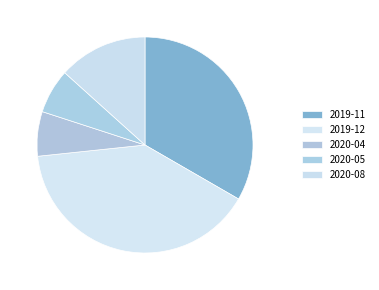

To the nearest percent, what is the combined percentage of 2020-05 and 2019-11?

40%